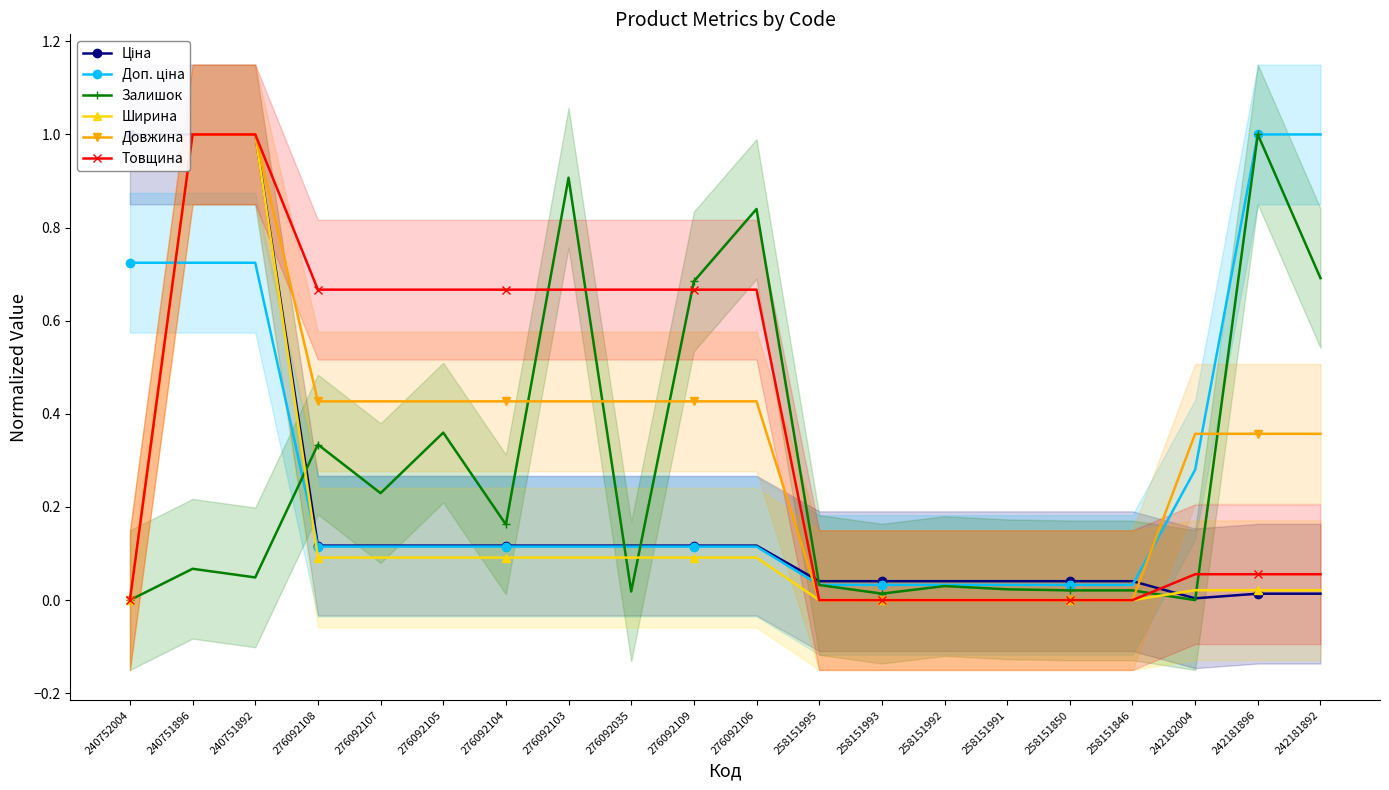

How many data points does each series have?

20